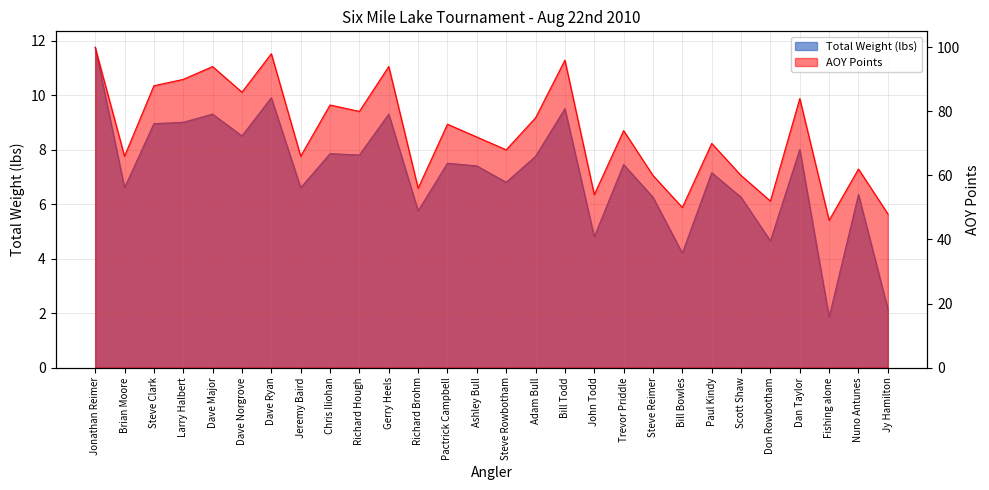

At which label is Total Weight closest to 6?

Richard Brohm